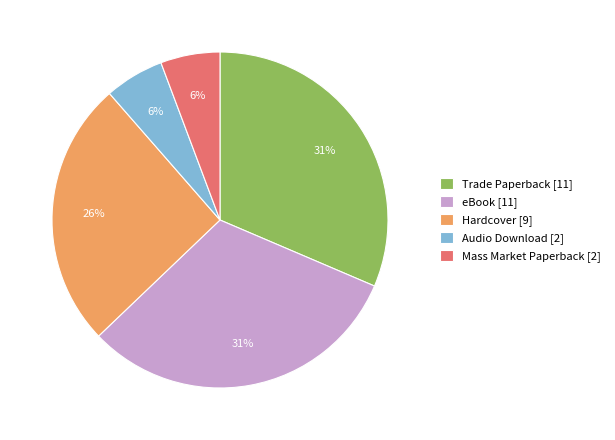

Approximately how many times larger is the value at Trade Paperback [11] compared to Hardcover [9]?

1.2